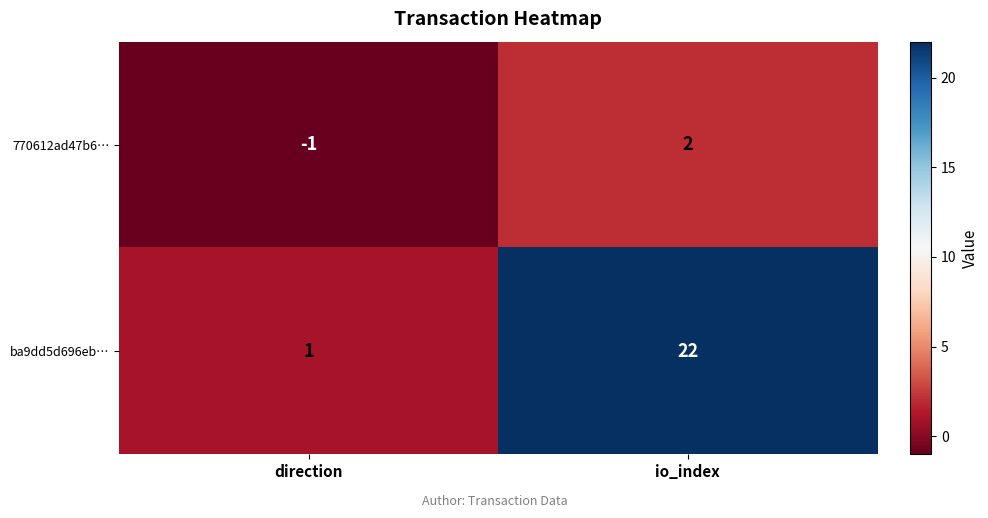

Reading right to left, what are all the values shown in this chart?

770612ad47b6…: io_index=2	direction=-1
ba9dd5d696eb…: io_index=22	direction=1